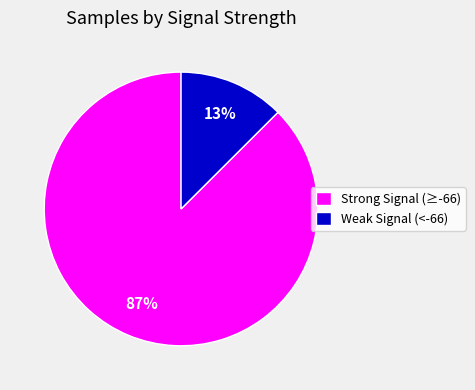

How many segments does this pie chart have?

2